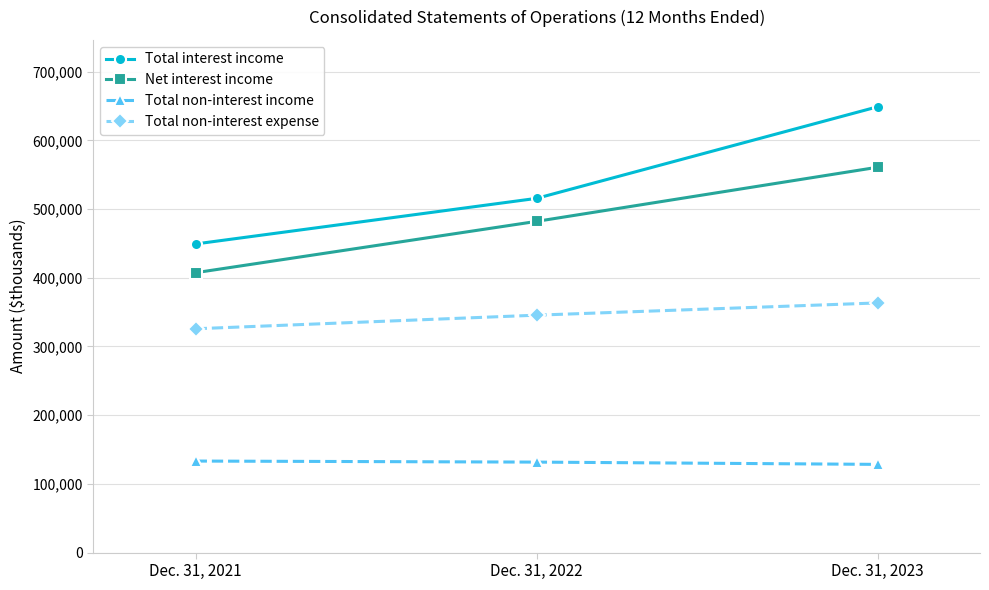

Which series has the largest range (max minus min)?

Total interest income